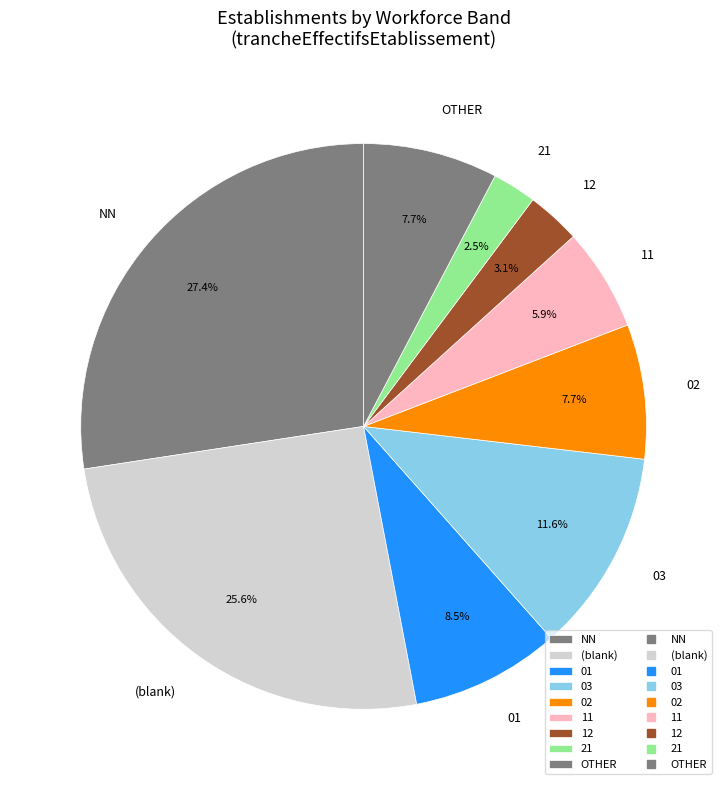

Is there any slice that represents more than half of the pie?

No